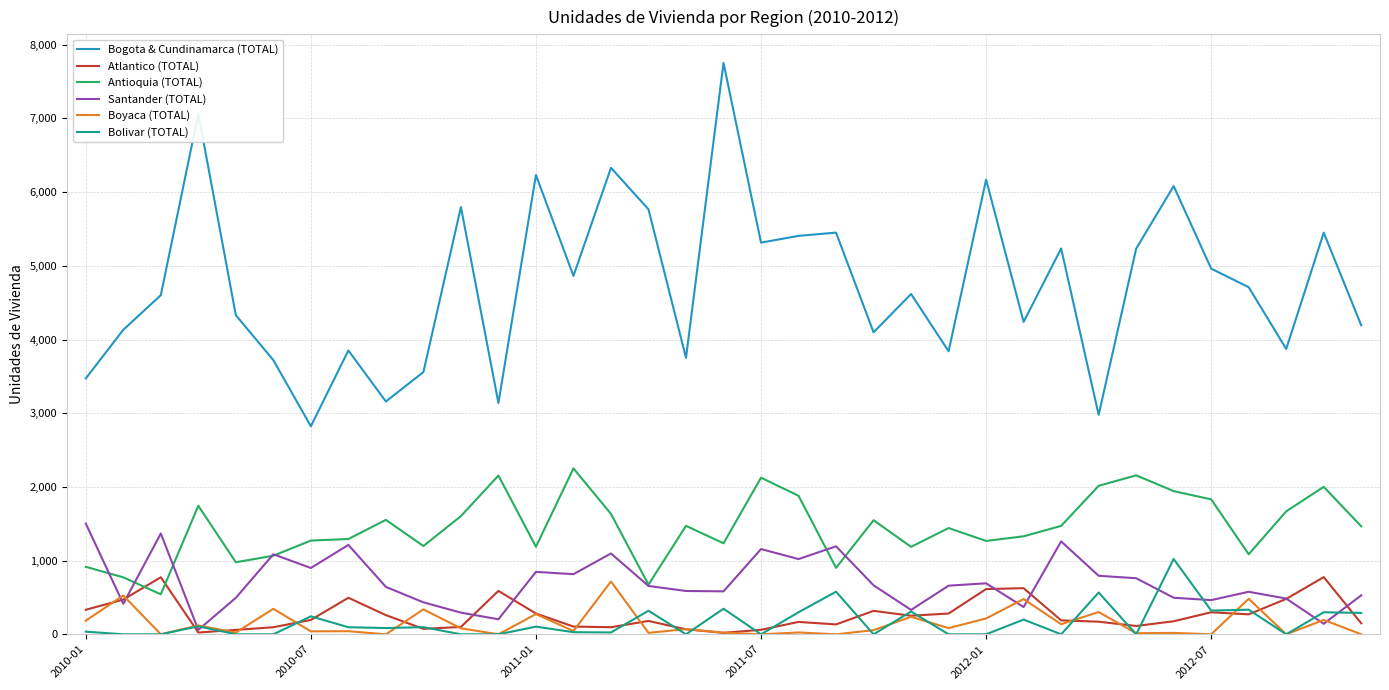

What are all the series names shown in the legend?

Bogota & Cundinamarca (TOTAL), Atlantico (TOTAL), Antioquia (TOTAL), Santander (TOTAL), Boyaca (TOTAL), Bolivar (TOTAL)